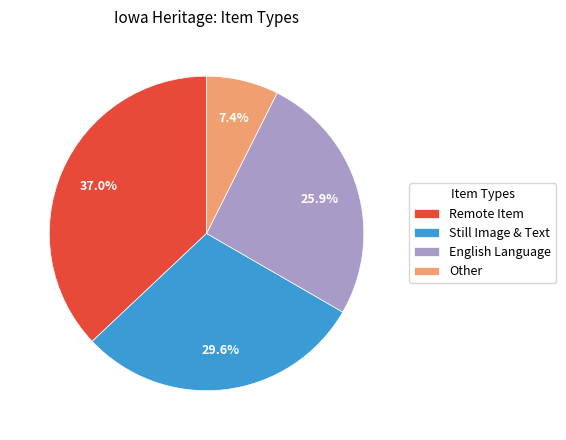

Does any single category account for the majority?

No